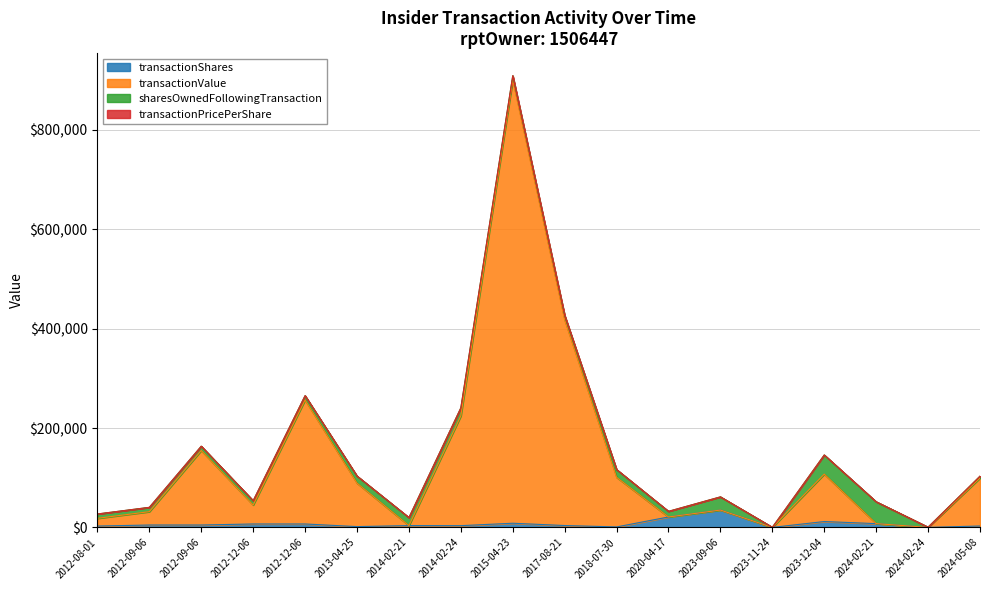

Does the chart display data point markers on the line(s)?

No